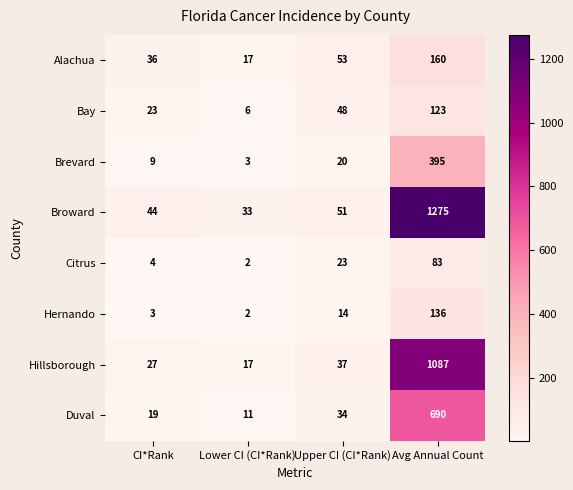

What is the difference between the Citrus values at Lower CI (CI*Rank) and Upper CI (CI*Rank)?

21